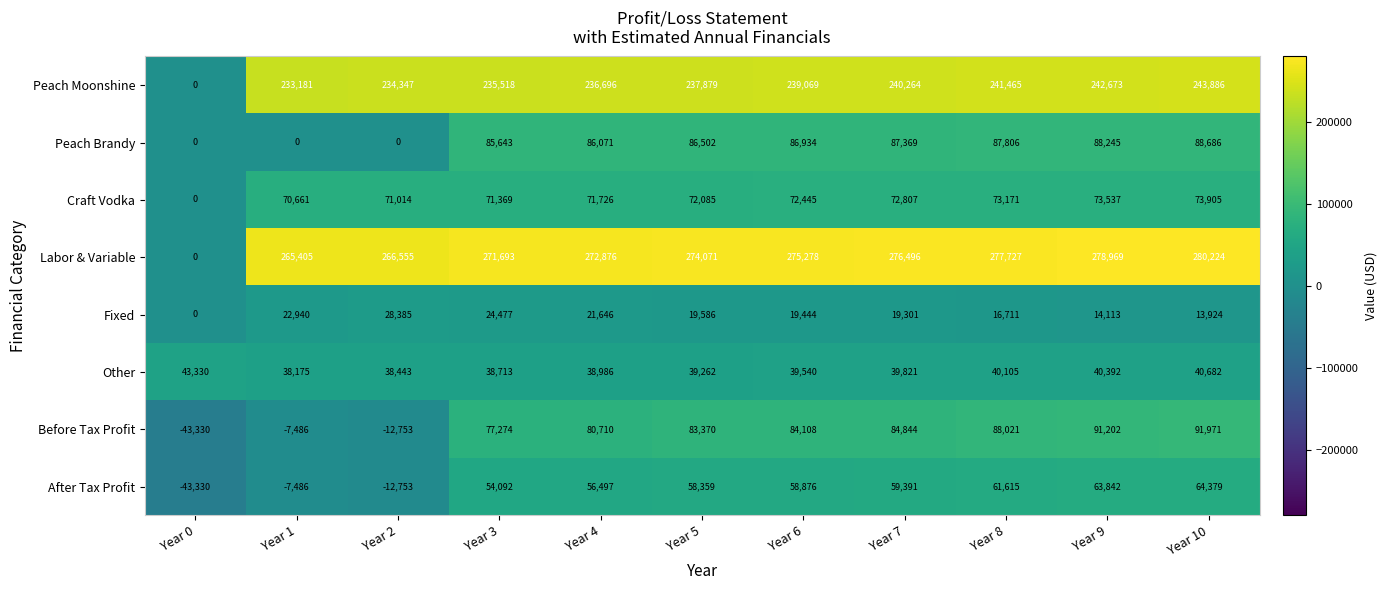

What is the sum of the Craft Vodka values at Year 0 and Year 10?

73905